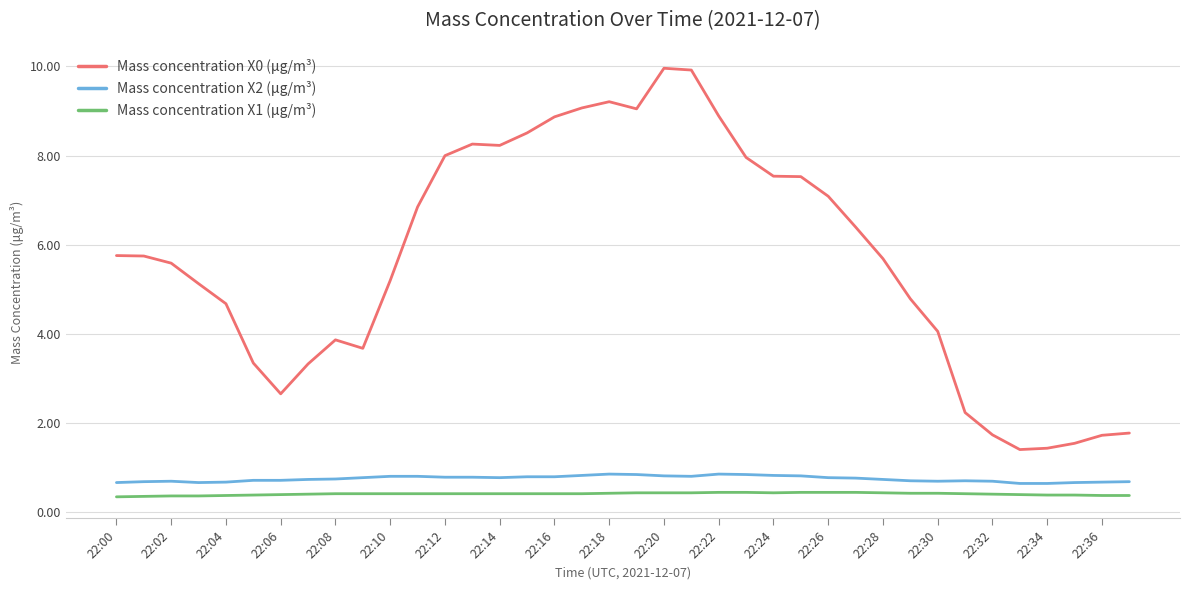

Which series has the largest total across all categories?

Mass concentration X0 (μg/m³)